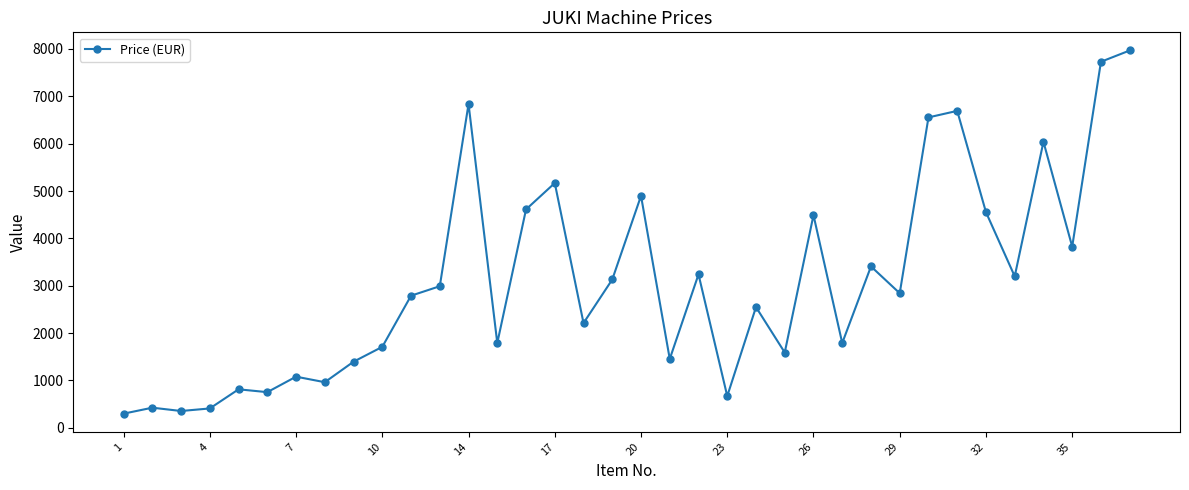

What is the smallest value displayed?

299